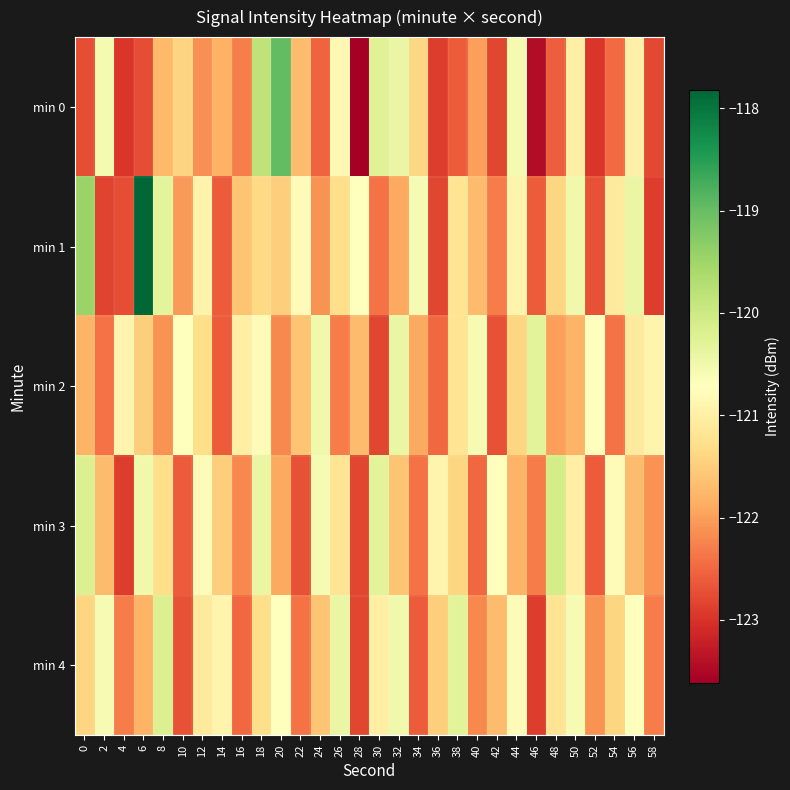

Which label corresponds to the smallest value in the chart?

28